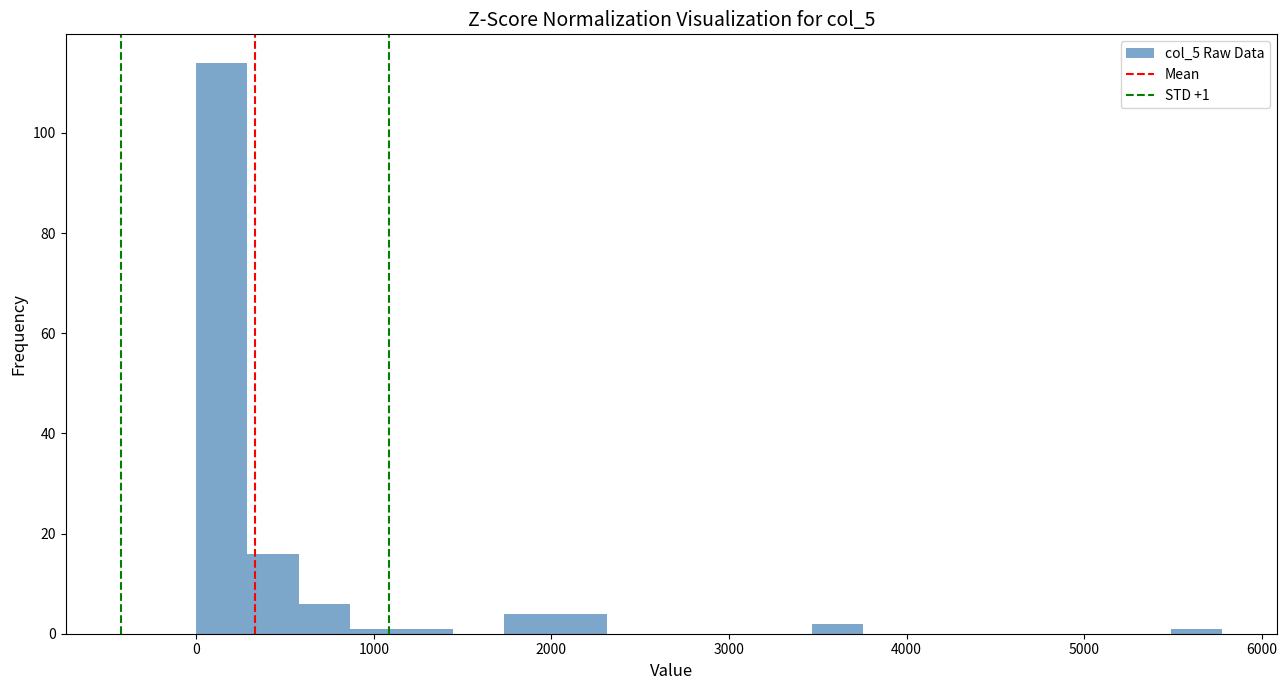

Read against the x-axis, roughly where is the centre of the tallest bar?

100